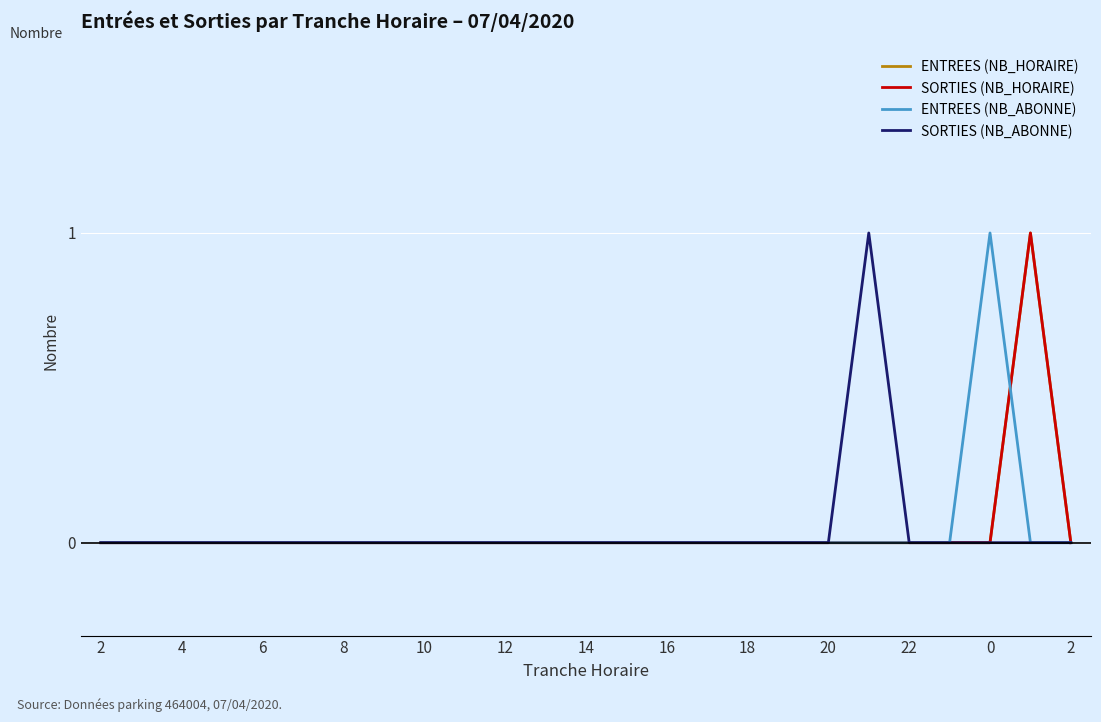

Does the chart have visible grid lines?

Yes